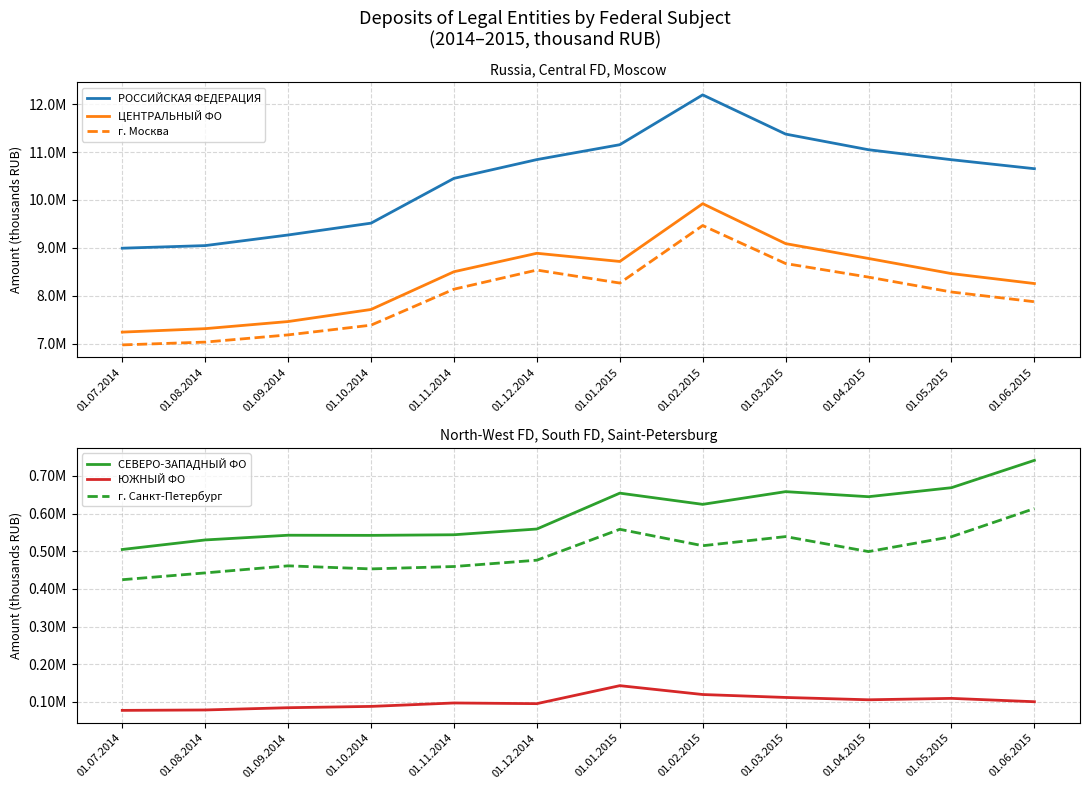

What is the difference between the second highest and second lowest values in the РОССИЙСКАЯ ФЕДЕРАЦИЯ series?

2328330